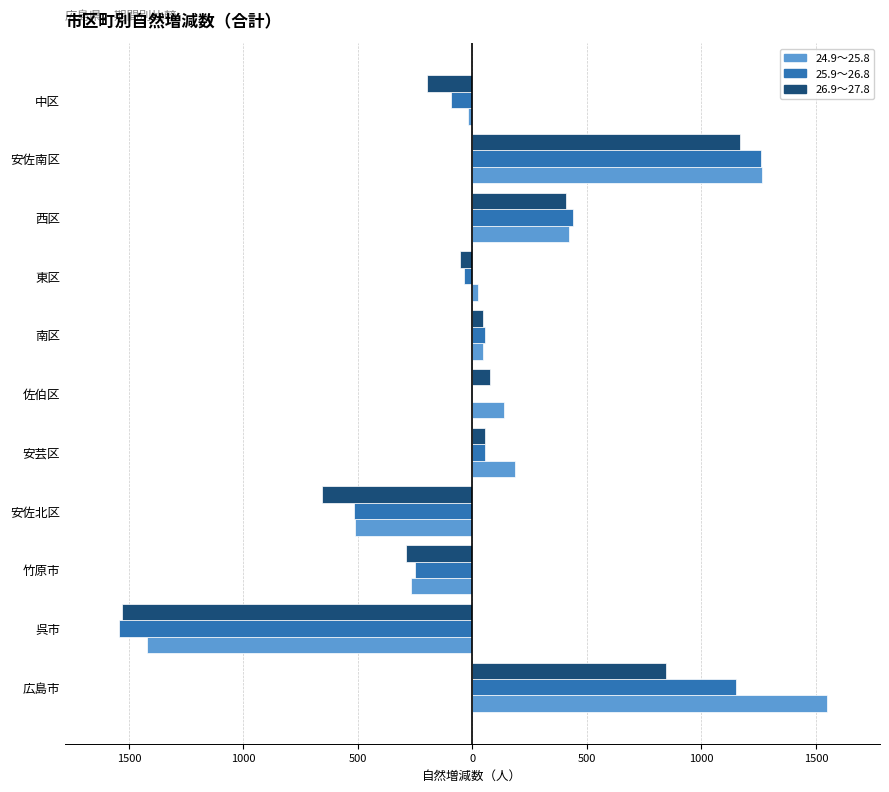

List the series in order of their peak value, highest first.

24.9～25.8, 25.9～26.8, 26.9～27.8